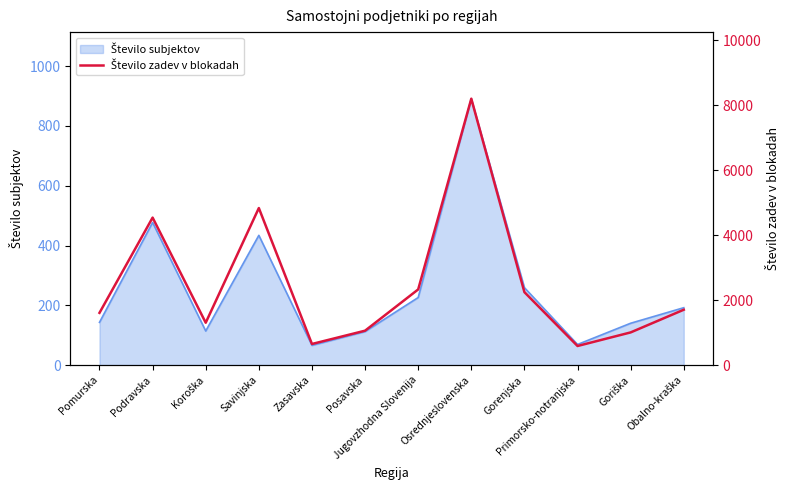

What value does the data have at Posavska, to the nearest 50?

1050